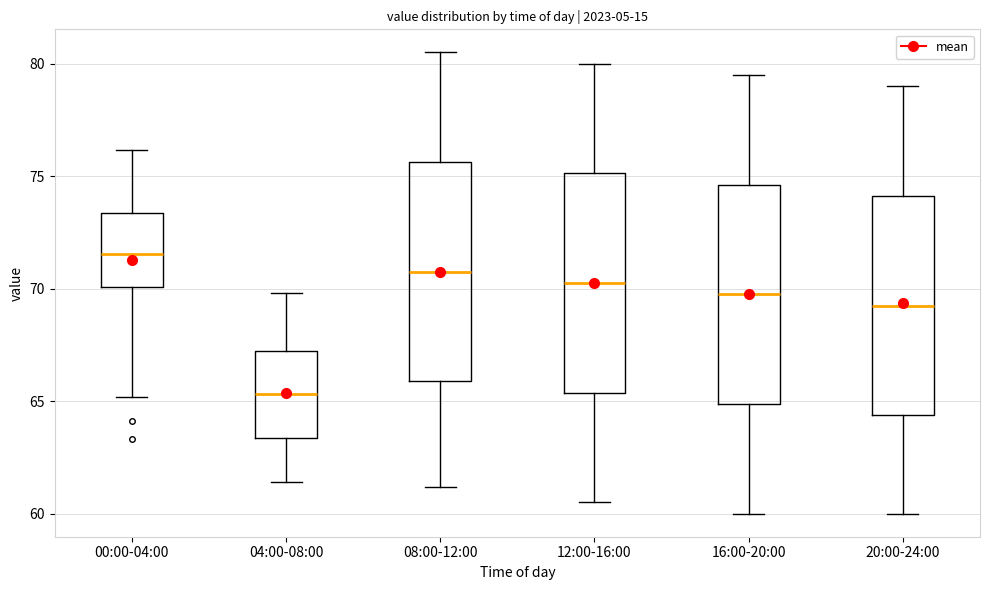

Which box has the highest median line?

00:00-04:00